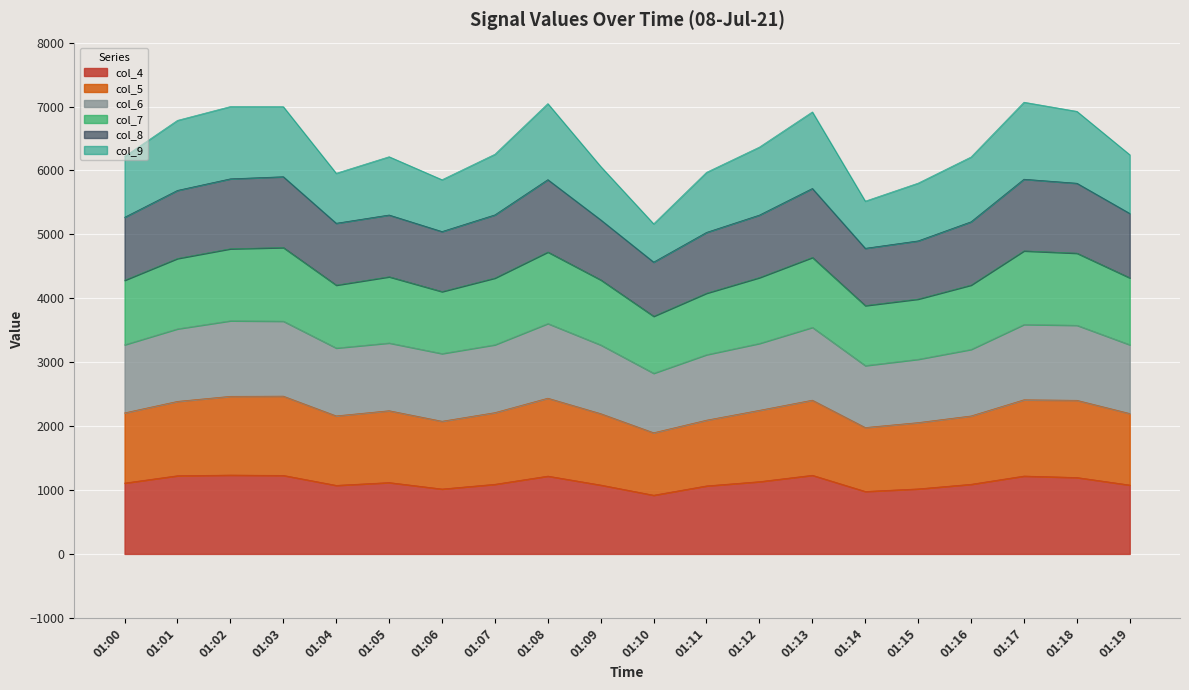

What is the difference between the highest and lowest values at 01:01?

5560